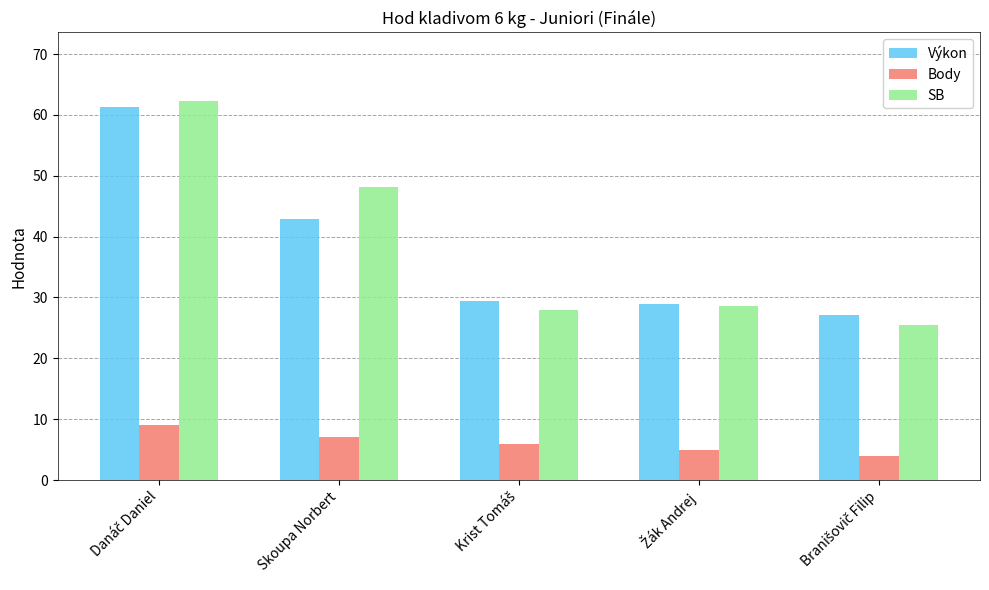

What is the lowest value of the Body series?

4.0